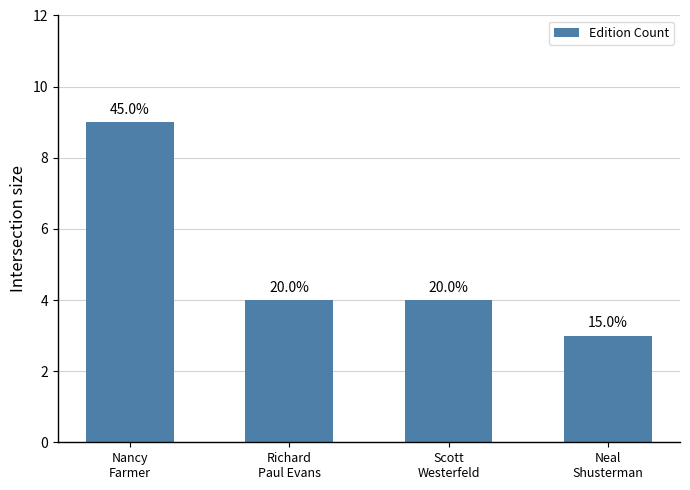

Does the chart contain any negative values?

No